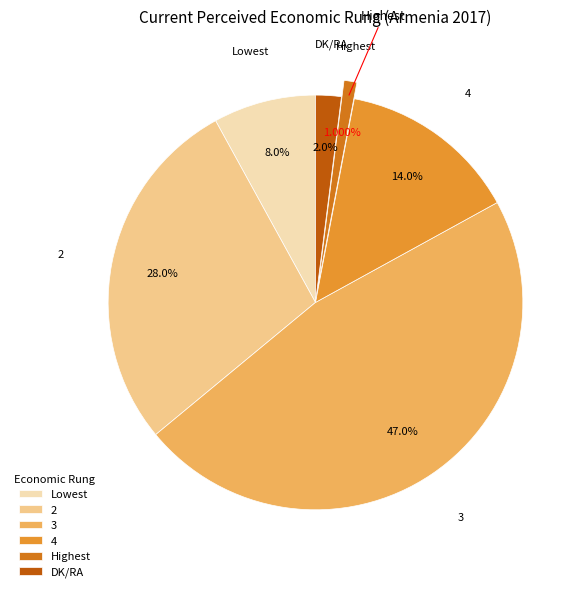

The Highest slice represents 1% of the pie. True or false?

True